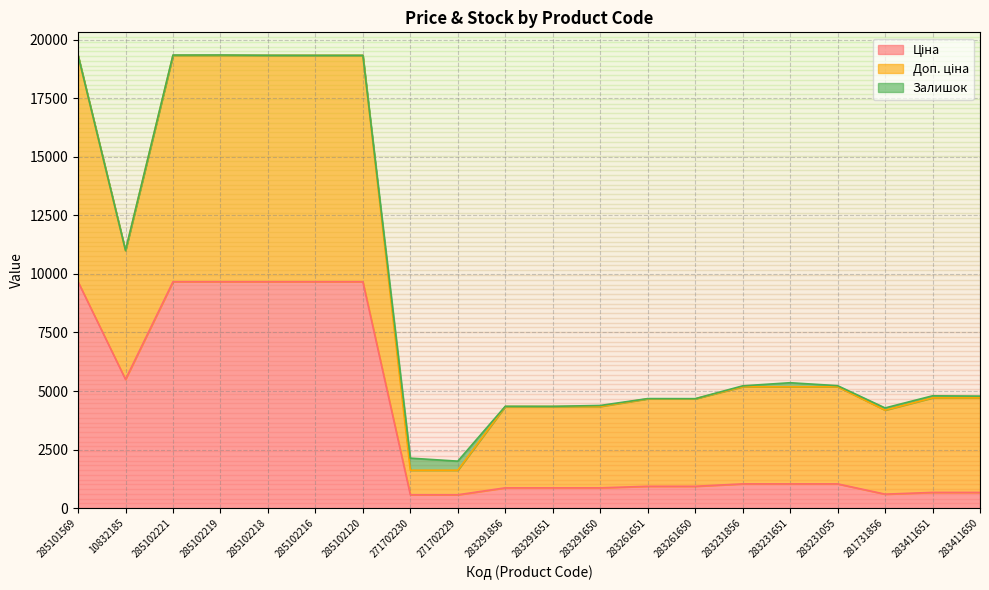

Which series has the largest total across all categories?

Доп. ціна